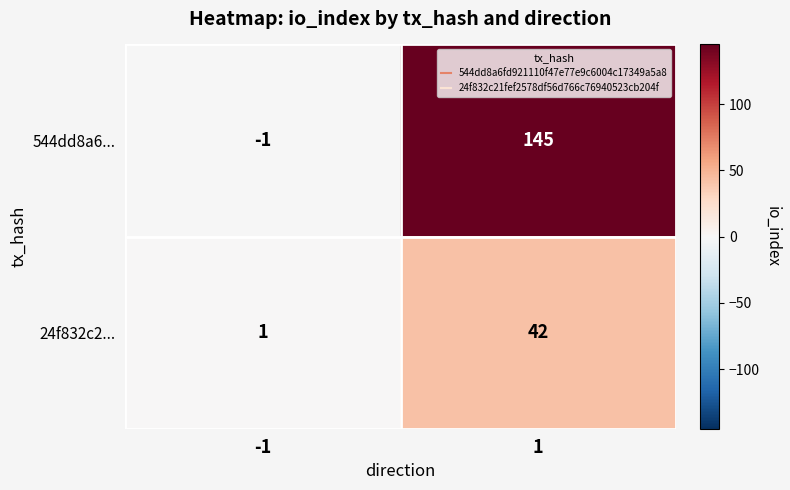

Reading left to right, what are all the values shown in this chart?

544dd8a6...: -1	145
24f832c2...: 1	42